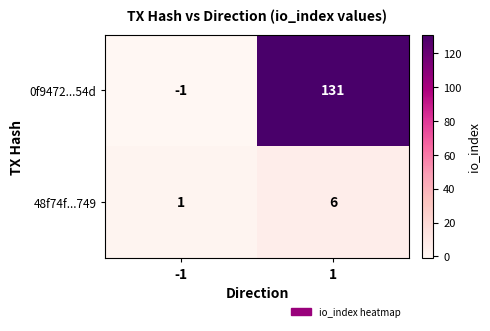

What is the maximum value shown in the chart?

131